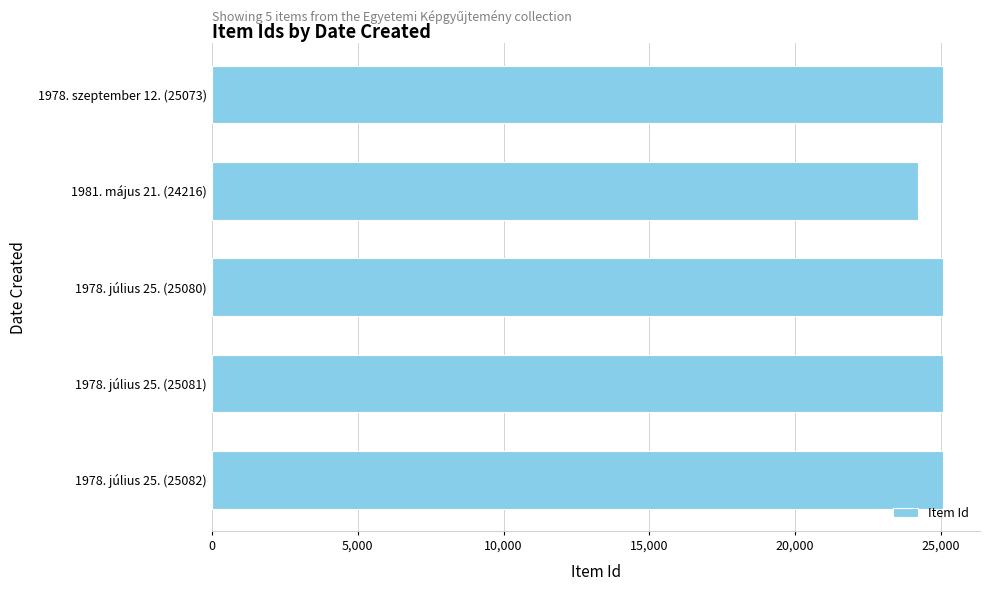

What is the label of the 1st bar from the top?

1978. szeptember 12. (25073)